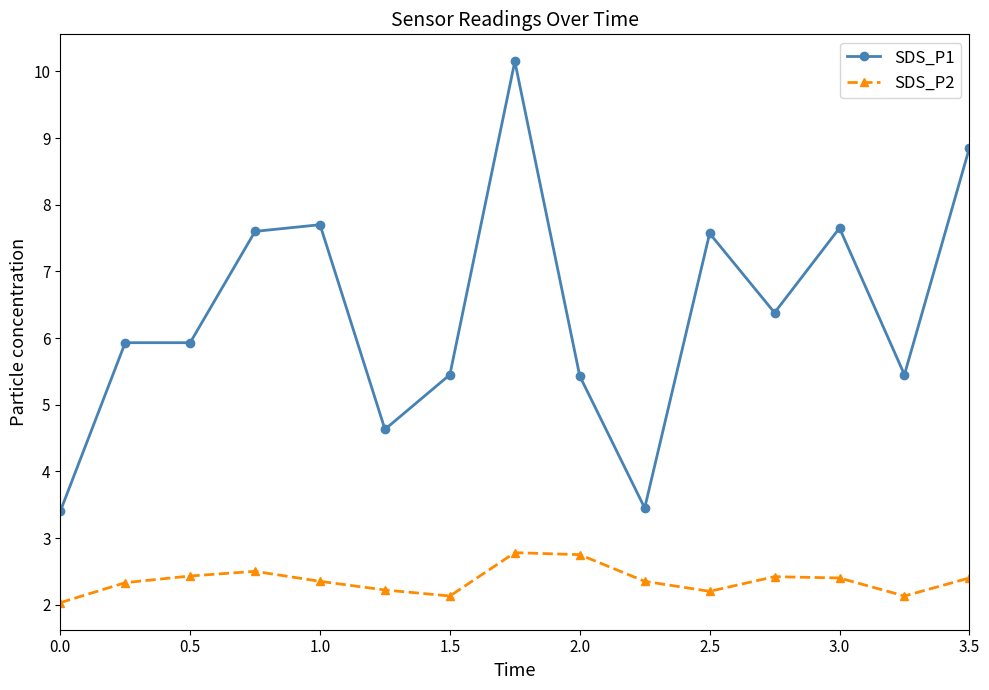

What is the value of the SDS_P1 point at the 13th from the left?

7.7